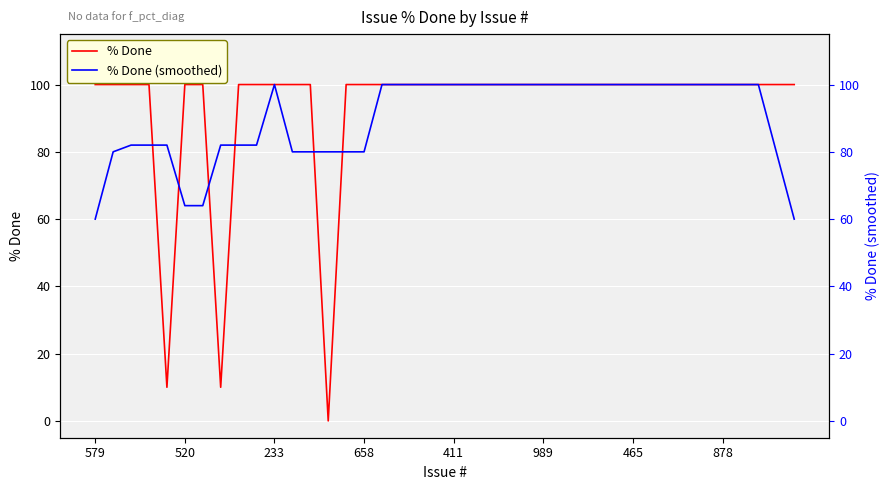

What is the spread (max minus min) of values at 39?

40